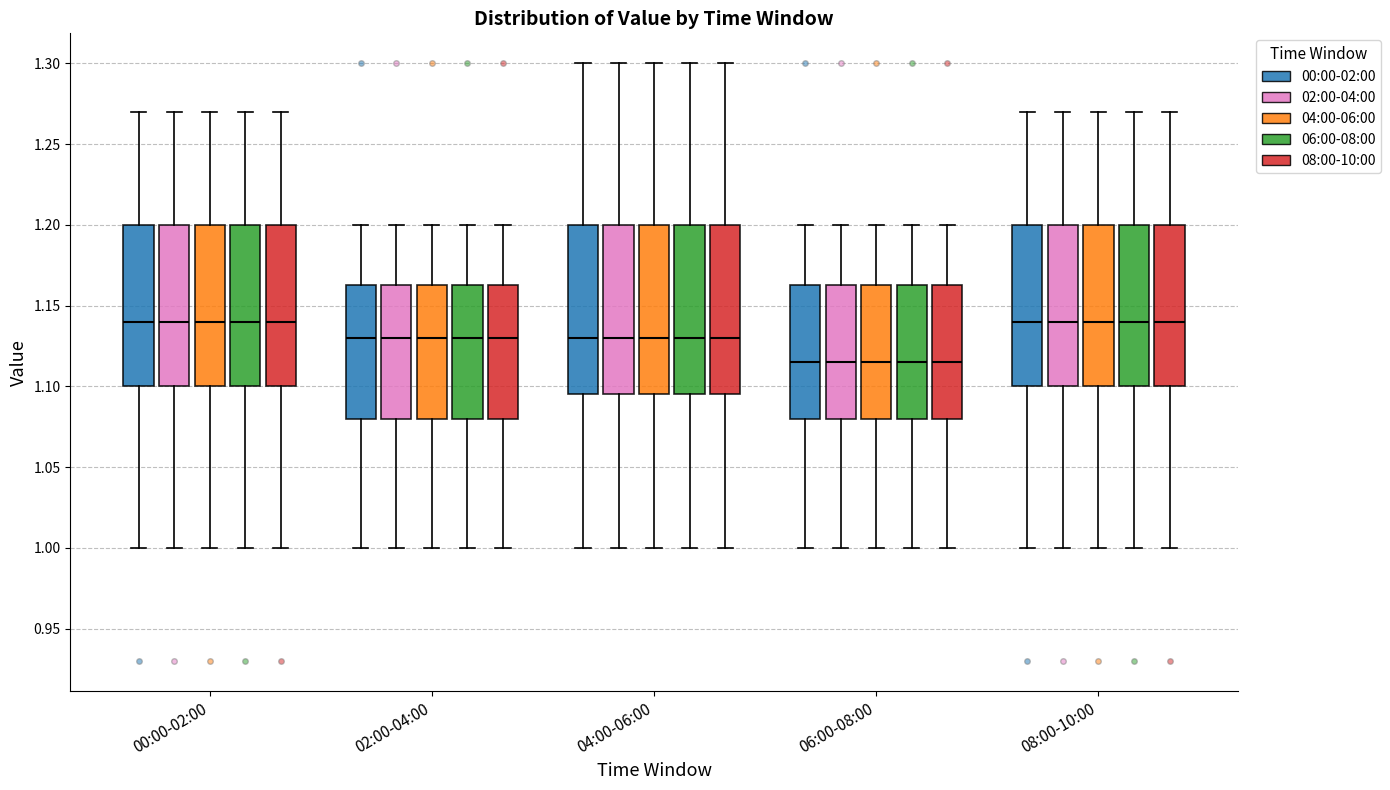

Reading left to right, read every box against the y-axis: the position of its median line, the range the box covers, and the ends of its whiskers. The values are not printed on the chart, so give them approximately, as read against the axis.

00:00-02:00 (00:00-02:00): median 1.140, box 1.100 to 1.200, whiskers 1.000 to 1.270
00:00-02:00 (02:00-04:00): median 1.140, box 1.100 to 1.200, whiskers 1.000 to 1.270
00:00-02:00 (04:00-06:00): median 1.140, box 1.100 to 1.200, whiskers 1.000 to 1.270
00:00-02:00 (06:00-08:00): median 1.140, box 1.100 to 1.200, whiskers 1.000 to 1.270
00:00-02:00 (08:00-10:00): median 1.140, box 1.100 to 1.200, whiskers 1.000 to 1.270
02:00-04:00 (00:00-02:00): median 1.130, box 1.080 to 1.165, whiskers 1.000 to 1.200
02:00-04:00 (02:00-04:00): median 1.130, box 1.080 to 1.165, whiskers 1.000 to 1.200
02:00-04:00 (04:00-06:00): median 1.130, box 1.080 to 1.165, whiskers 1.000 to 1.200
02:00-04:00 (06:00-08:00): median 1.130, box 1.080 to 1.165, whiskers 1.000 to 1.200
02:00-04:00 (08:00-10:00): median 1.130, box 1.080 to 1.165, whiskers 1.000 to 1.200
04:00-06:00 (00:00-02:00): median 1.130, box 1.095 to 1.200, whiskers 1.000 to 1.300
04:00-06:00 (02:00-04:00): median 1.130, box 1.095 to 1.200, whiskers 1.000 to 1.300
04:00-06:00 (04:00-06:00): median 1.130, box 1.095 to 1.200, whiskers 1.000 to 1.300
04:00-06:00 (06:00-08:00): median 1.130, box 1.095 to 1.200, whiskers 1.000 to 1.300
04:00-06:00 (08:00-10:00): median 1.130, box 1.095 to 1.200, whiskers 1.000 to 1.300
06:00-08:00 (00:00-02:00): median 1.115, box 1.080 to 1.165, whiskers 1.000 to 1.200
06:00-08:00 (02:00-04:00): median 1.115, box 1.080 to 1.165, whiskers 1.000 to 1.200
06:00-08:00 (04:00-06:00): median 1.115, box 1.080 to 1.165, whiskers 1.000 to 1.200
06:00-08:00 (06:00-08:00): median 1.115, box 1.080 to 1.165, whiskers 1.000 to 1.200
06:00-08:00 (08:00-10:00): median 1.115, box 1.080 to 1.165, whiskers 1.000 to 1.200
08:00-10:00 (00:00-02:00): median 1.140, box 1.100 to 1.200, whiskers 1.000 to 1.270
08:00-10:00 (02:00-04:00): median 1.140, box 1.100 to 1.200, whiskers 1.000 to 1.270
08:00-10:00 (04:00-06:00): median 1.140, box 1.100 to 1.200, whiskers 1.000 to 1.270
08:00-10:00 (06:00-08:00): median 1.140, box 1.100 to 1.200, whiskers 1.000 to 1.270
08:00-10:00 (08:00-10:00): median 1.140, box 1.100 to 1.200, whiskers 1.000 to 1.270